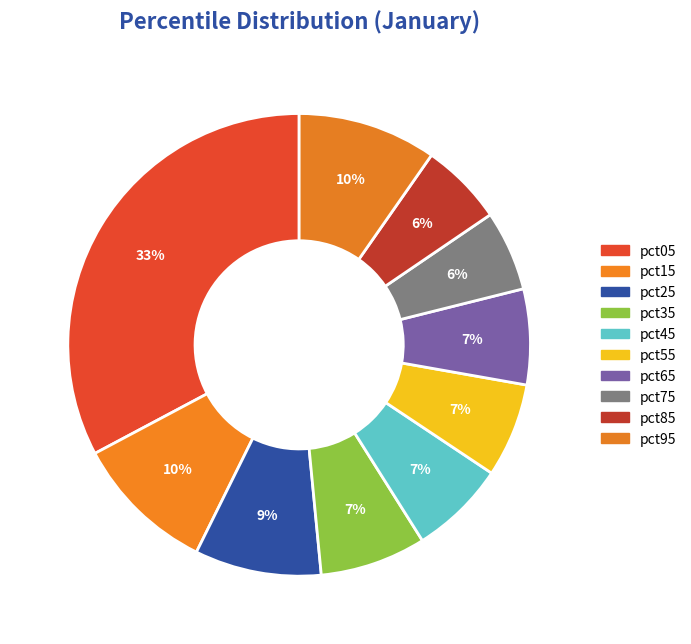

Rank the categories by value from highest to lowest.

pct05, pct15, pct95, pct25, pct35, pct45, pct65, pct55, pct85, pct75